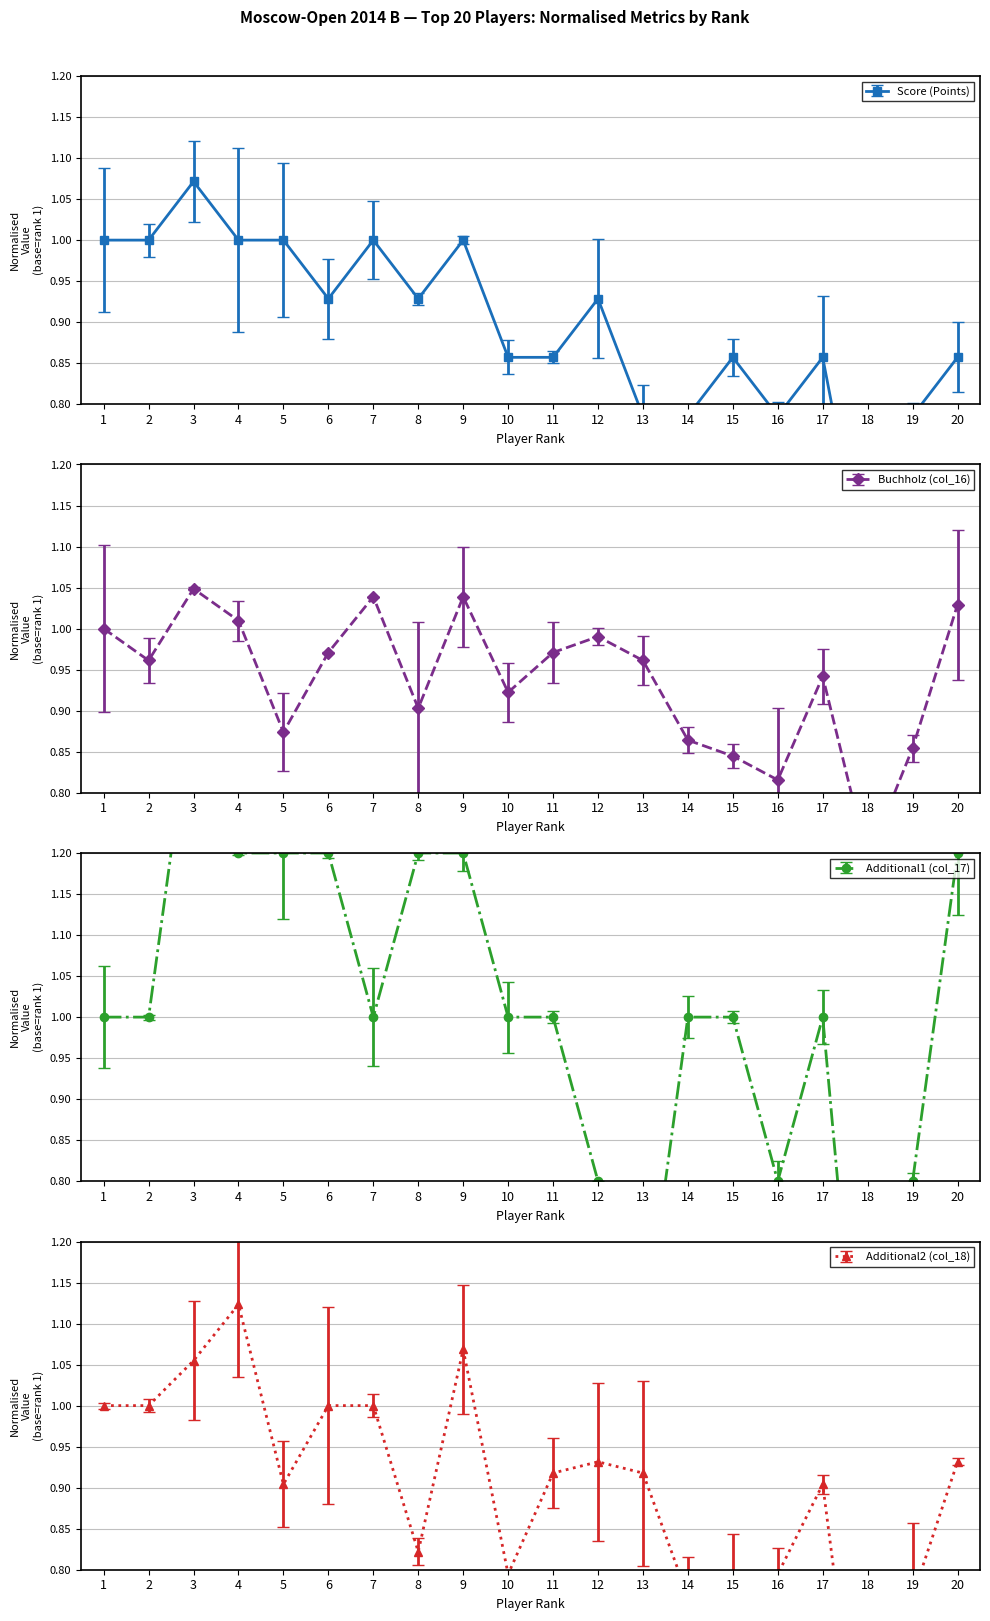

List the labels in order of Buchholz (col_16) value, largest first.

3, 7, 9, 20, 4, 1, 12, 6, 11, 2, 13, 17, 10, 8, 5, 14, 19, 15, 16, 18